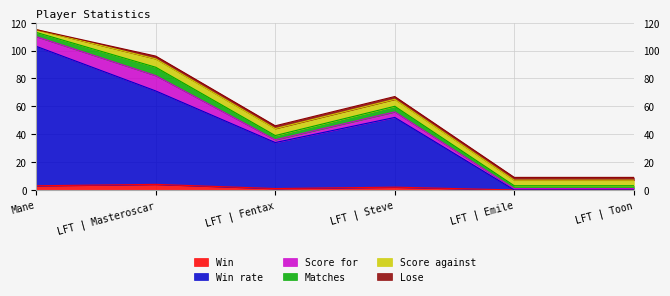

Which series ends up on top after the final intersection of Lose and Win?

Lose